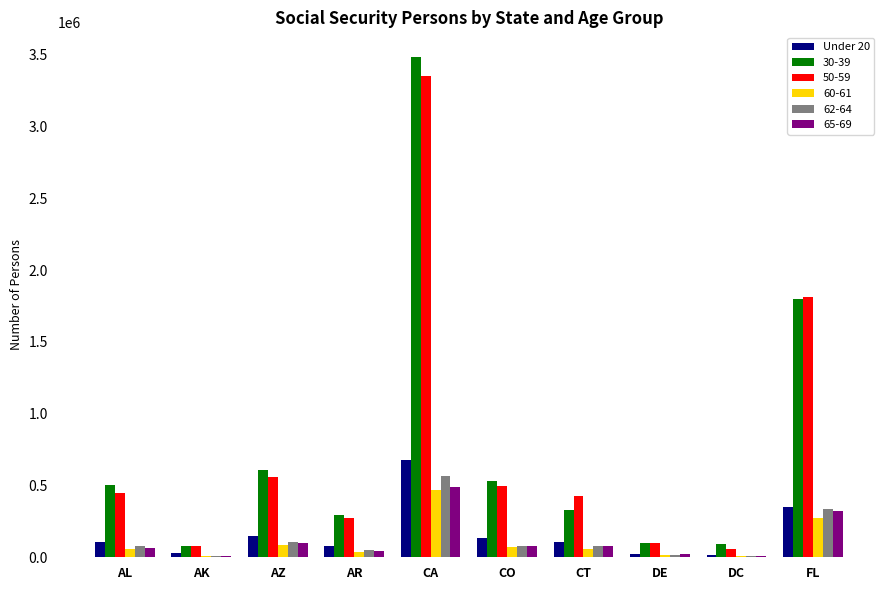

True or false: 30-39 has a value of 499966 at AL.

True